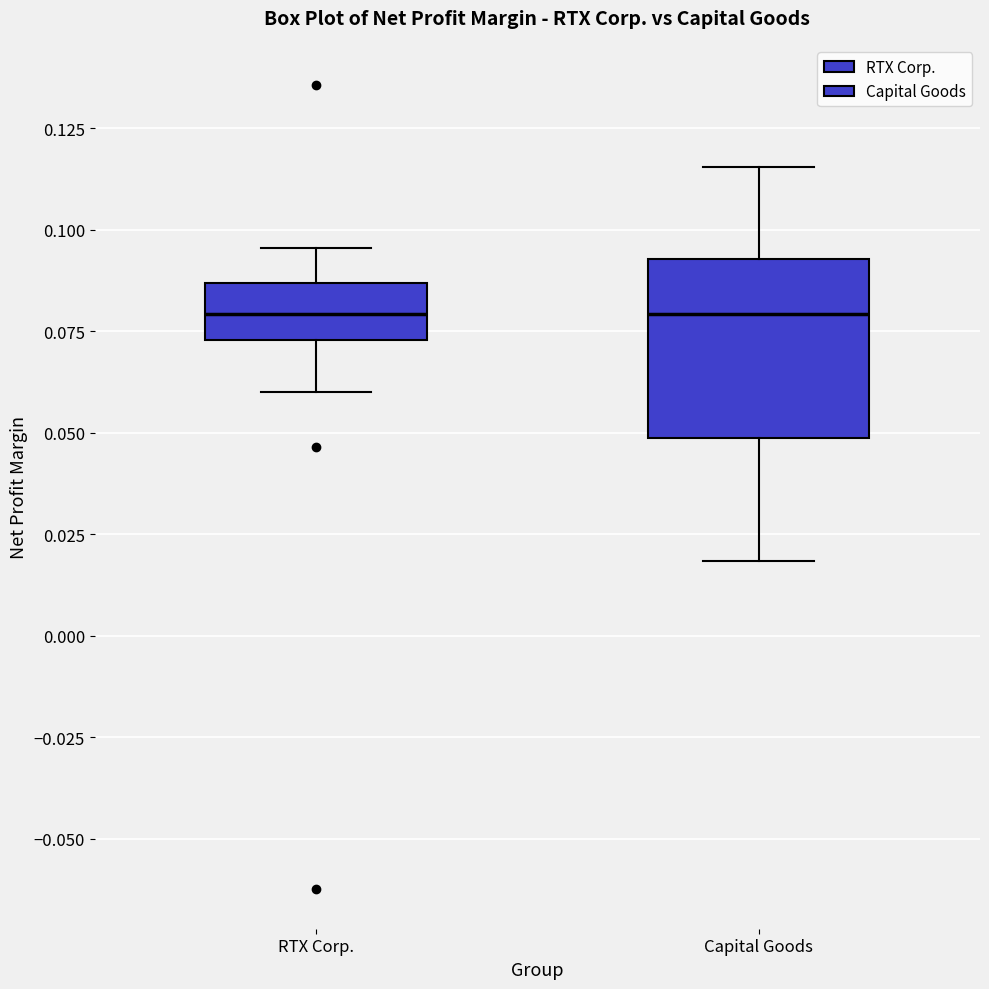

Reading left to right, transcribe this box plot: for each box, give where its median line is, the range the box spans, and where its two whiskers end, as read against the y-axis. The values are not printed on the chart, so give them approximately, as read against the axis.

RTX Corp.: median 0.080, box 0.075 to 0.085, whiskers 0.060 to 0.095
Capital Goods: median 0.080, box 0.050 to 0.095, whiskers 0.020 to 0.115